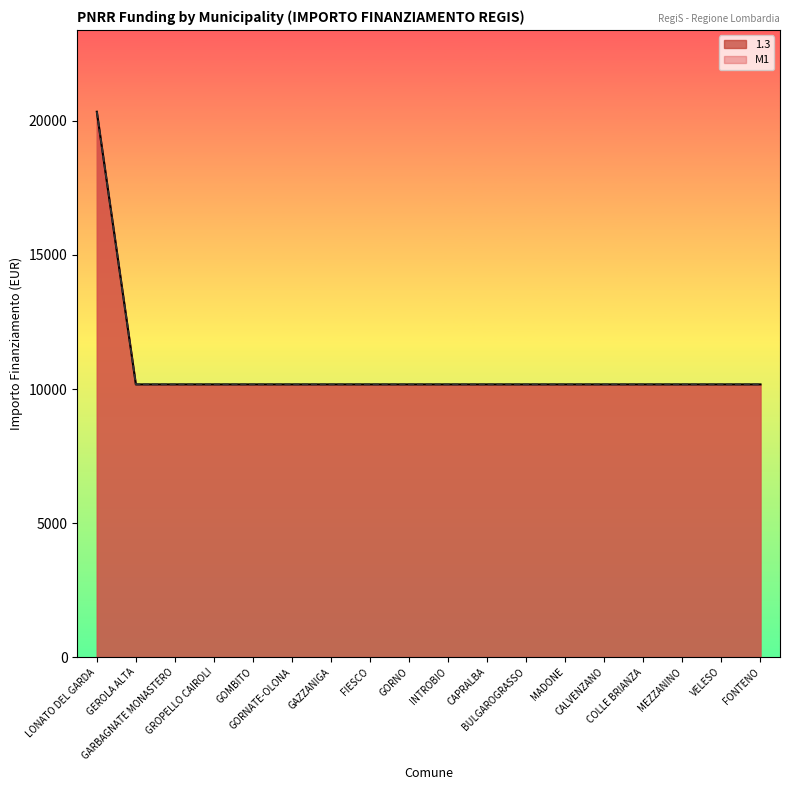

What is the minimum value shown in the chart?

10172